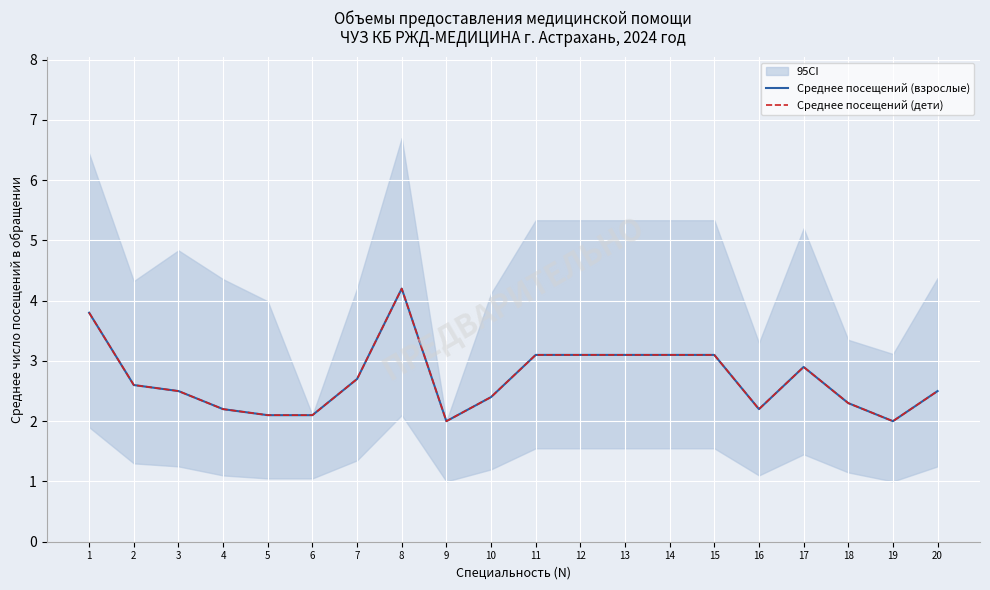

Where is Среднее посещений (дети) nearest to the value 3?

11